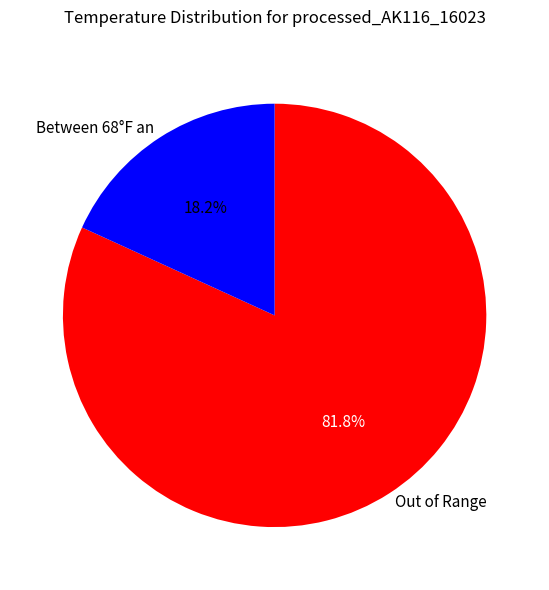

Between Between 68°F an and Out of Range, which is larger?

Out of Range